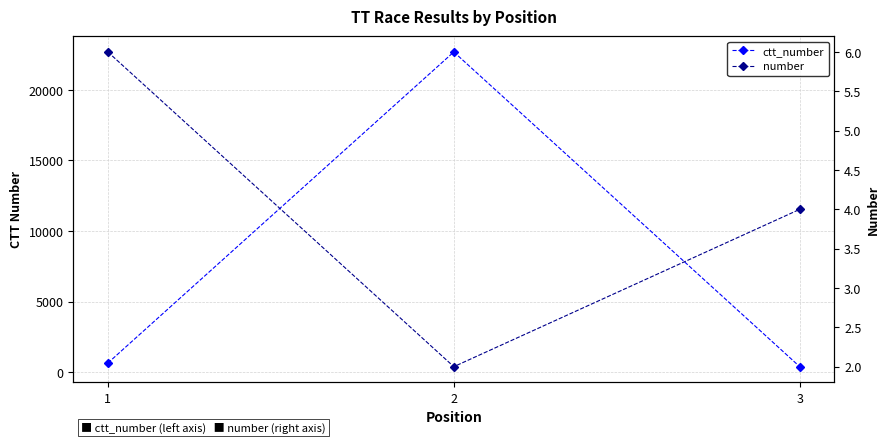

Which series has the widest spread of values?

ctt_number